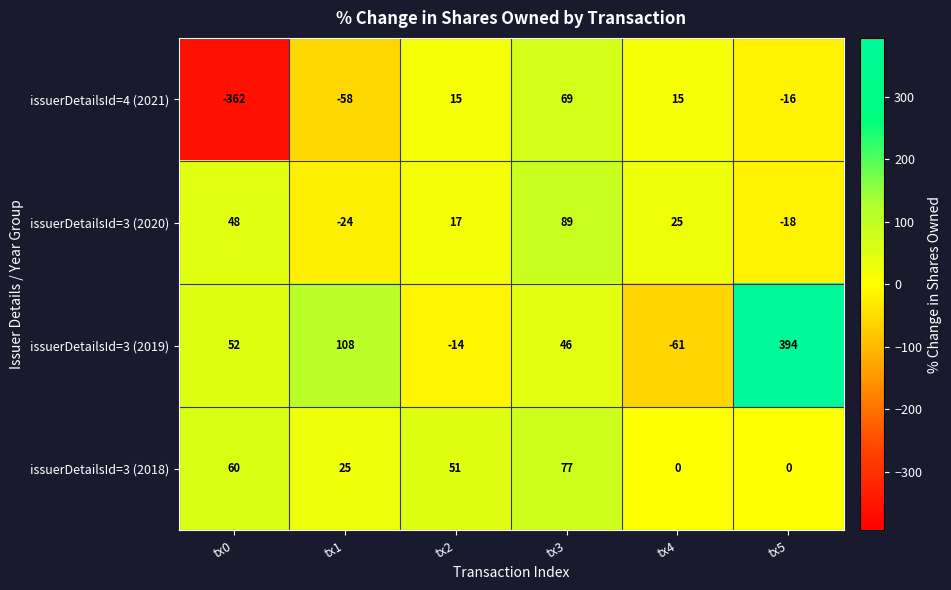

Reading right to left, list all the values displayed in this chart.

issuerDetailsId=4 (2021): tx5=-16	tx4=15	tx3=69	tx2=15	tx1=-58	tx0=-362
issuerDetailsId=3 (2020): tx5=-18	tx4=25	tx3=89	tx2=17	tx1=-24	tx0=48
issuerDetailsId=3 (2019): tx5=394	tx4=-61	tx3=46	tx2=-14	tx1=108	tx0=52
issuerDetailsId=3 (2018): tx5=0	tx4=0	tx3=77	tx2=51	tx1=25	tx0=60